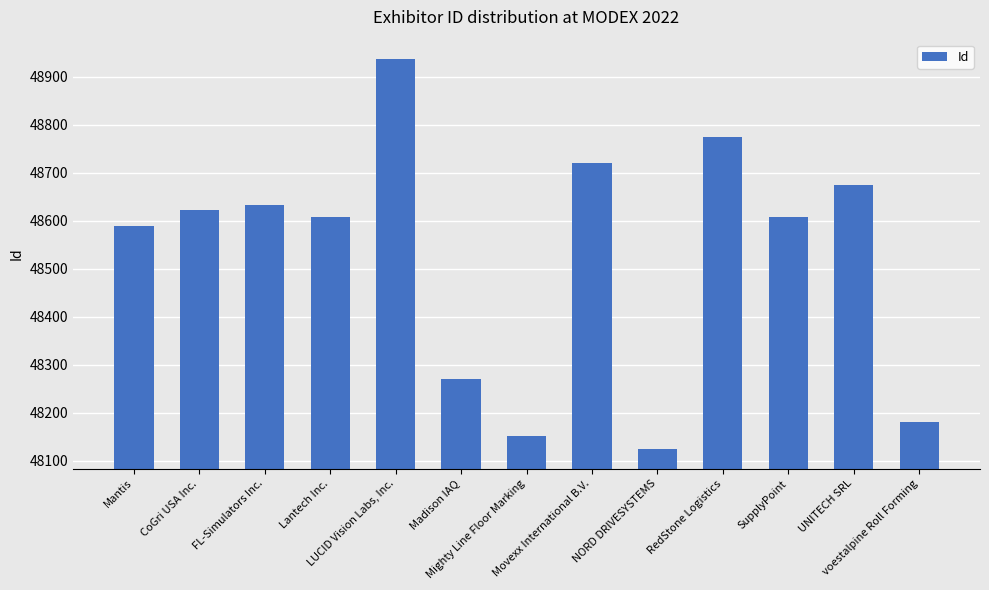

What is the difference between the maximum and minimum values?

813